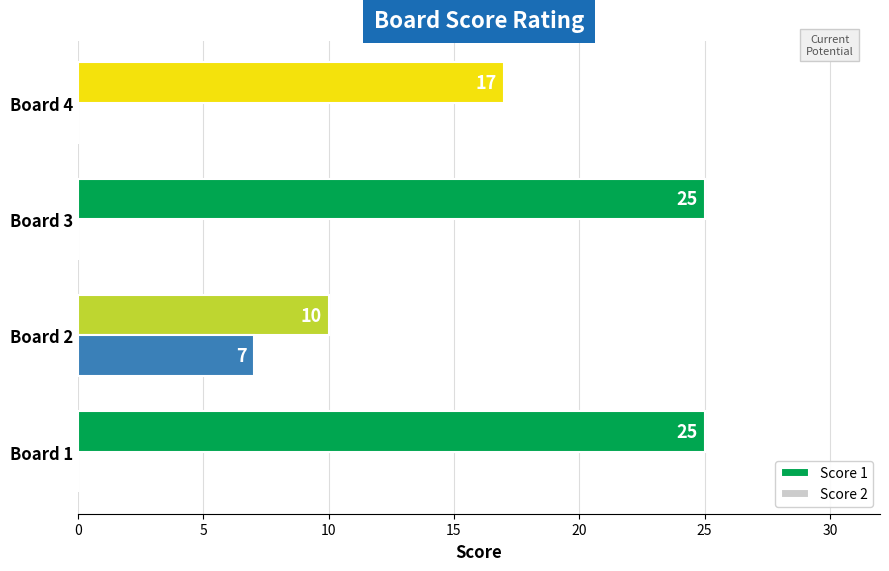

Which series has the largest total across all categories?

Score 1